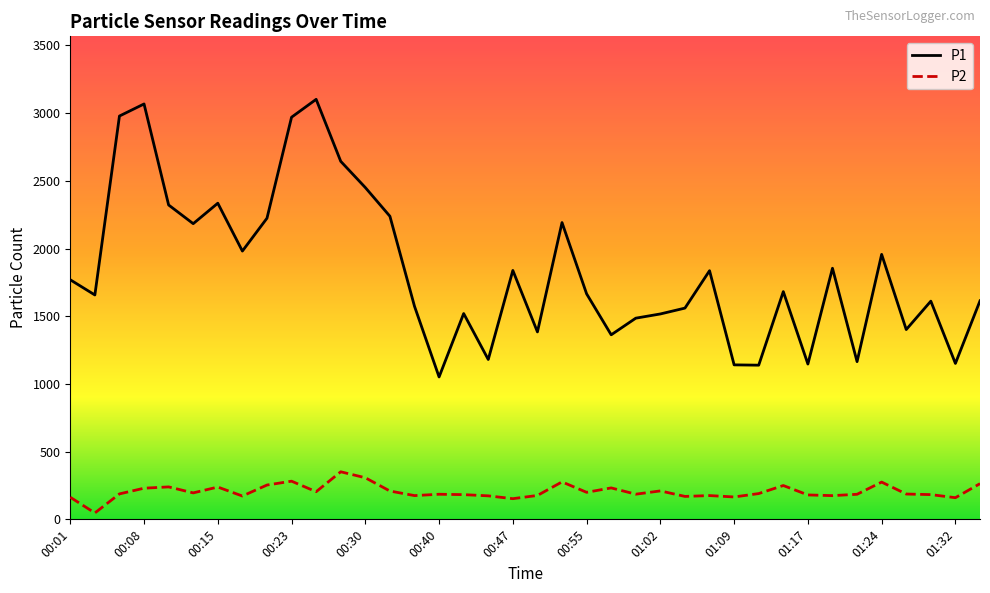

Which series has the largest total across all categories?

P1